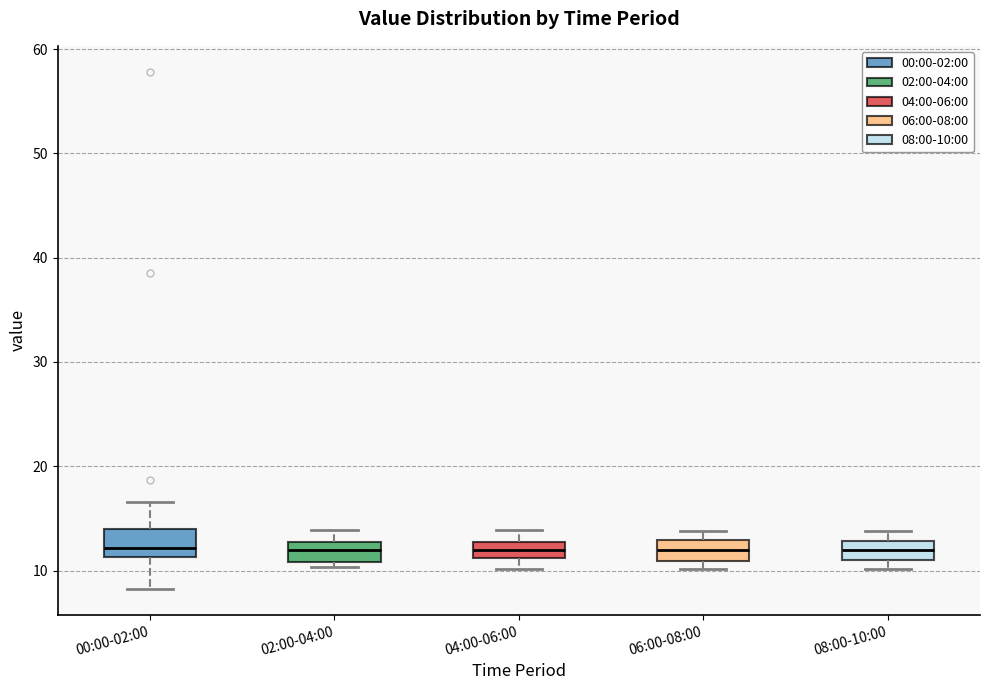

Reading left to right, transcribe this box plot: for each box, give where its median line is, the range the box spans, and where its two whiskers end, as read against the y-axis. The values are not printed on the chart, so give them approximately, as read against the axis.

00:00-02:00: median 12, box 11 to 14, whiskers 8 to 17
02:00-04:00: median 12, box 11 to 13, whiskers 10 to 14
04:00-06:00: median 12, box 11 to 13, whiskers 10 to 14
06:00-08:00: median 12, box 11 to 13, whiskers 10 to 14
08:00-10:00: median 12, box 11 to 13, whiskers 10 to 14